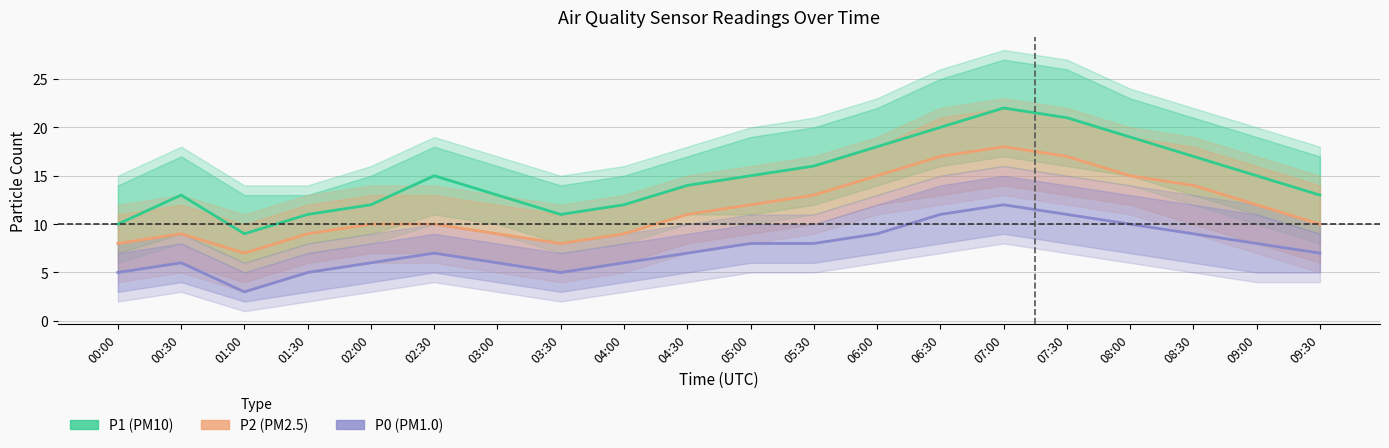

How many data points in P0 are above 7?

9